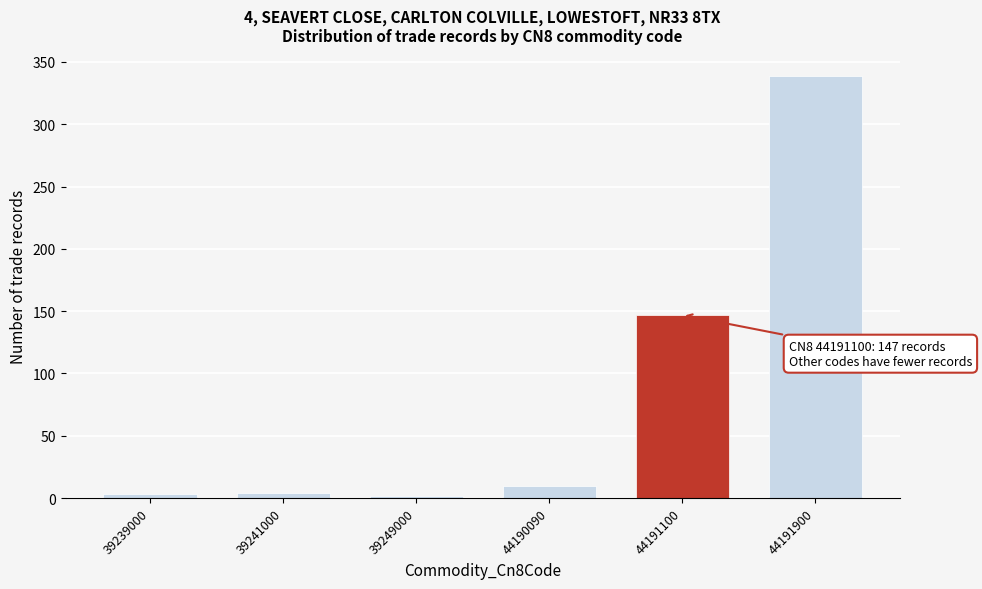

The chart shows a value of 4 at 39241000. True or false?

True